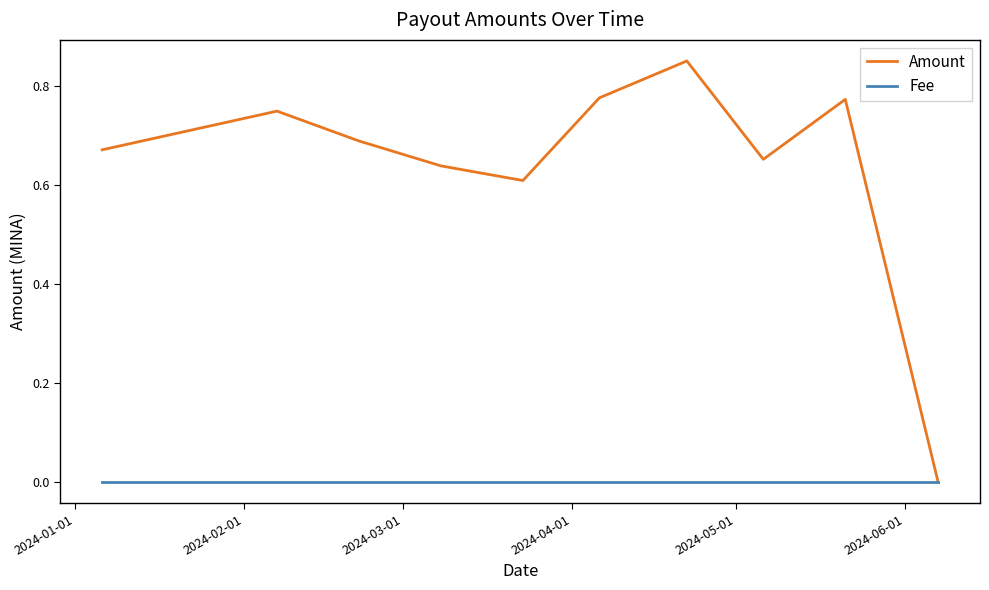

Which series has the largest total across all categories?

Amount